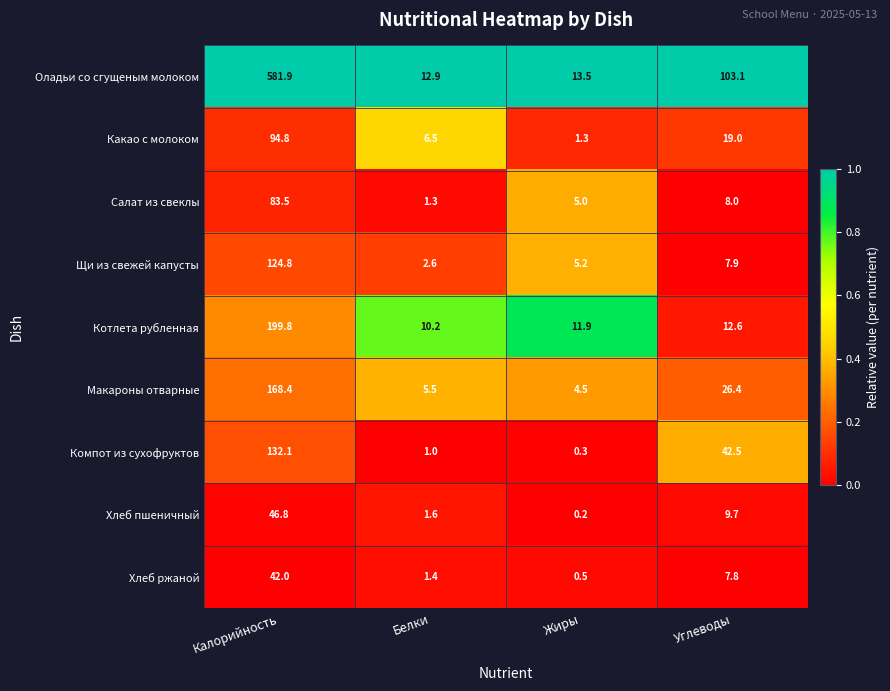

At Жиры, list the series in order from smallest to largest.

Хлеб пшеничный, Компот из сухофруктов, Хлеб ржаной, Какао с молоком, Макароны отварные, Салат из свеклы, Щи из свежей капусты, Котлета рубленная, Оладьи со сгущеным молоком